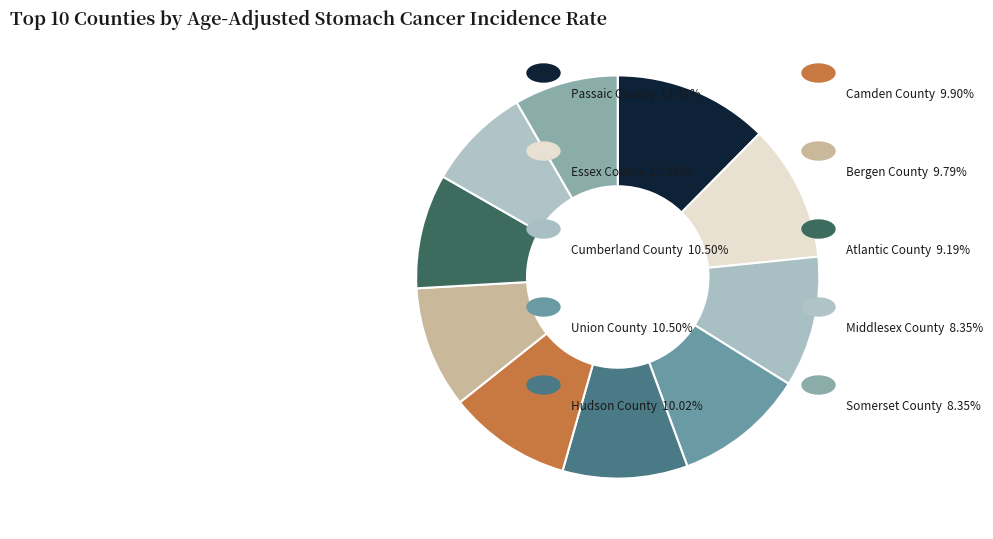

Is there any slice that represents more than half of the pie?

No